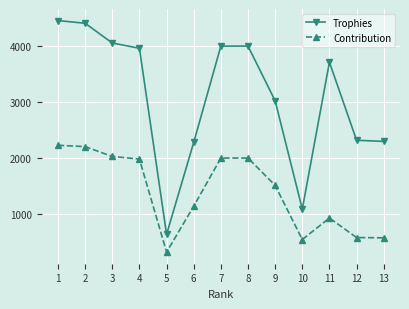

True or false: Trophies and Contribution cross at least once.

False